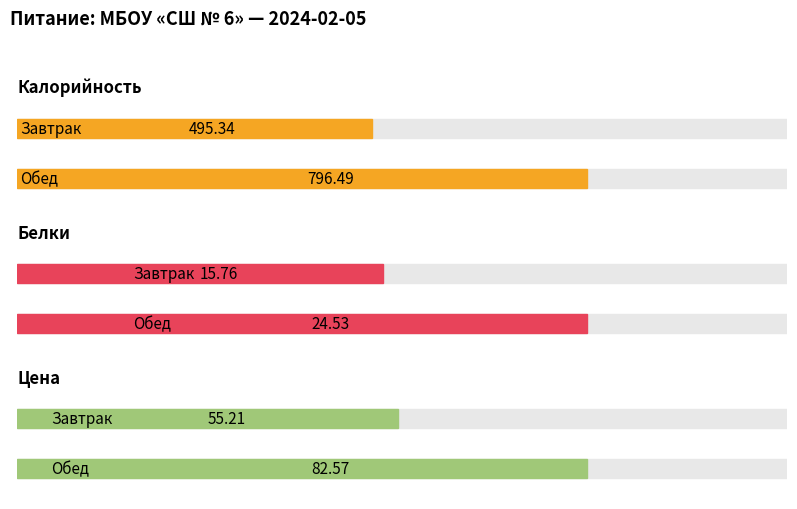

What is the value of the Цена bar at the 2nd from the left?

82.6